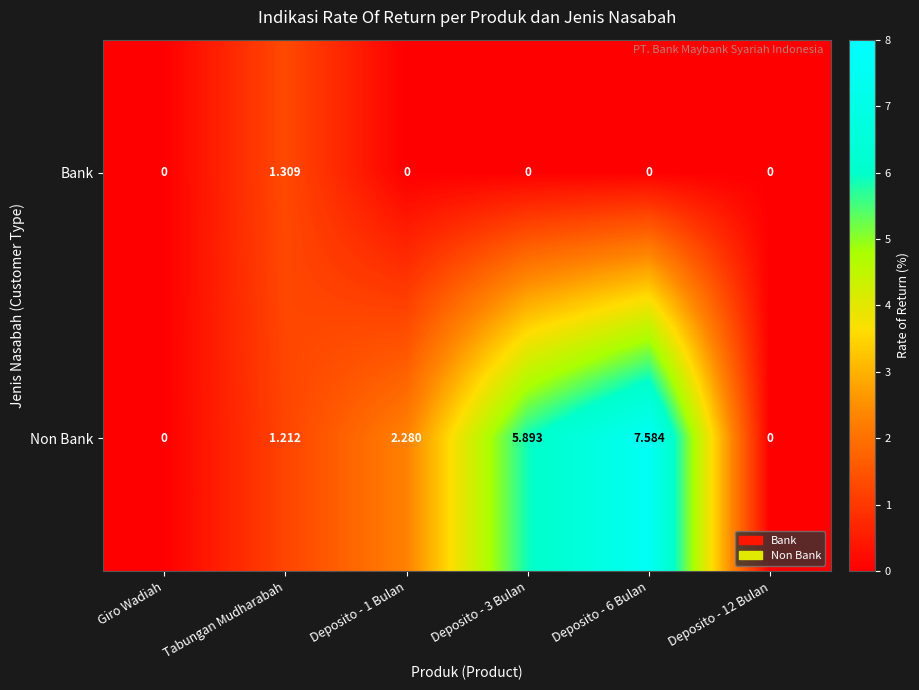

At Tabungan Mudharabah, list the series in order from smallest to largest.

Non Bank, Bank